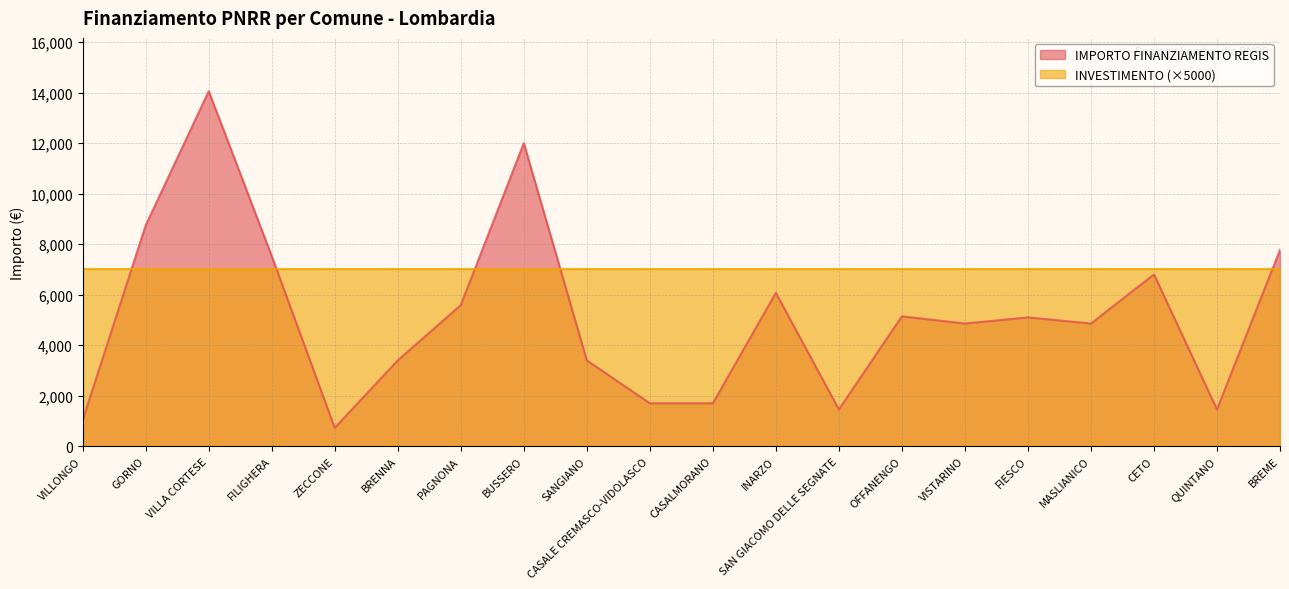

Reading left to right, list all the values displayed in this chart.

1029	8748	14063	7533	729	3402	5589	12005	3402	1701	1701	6075	1458	5145	4860	5103	4860	6804	1458	7776